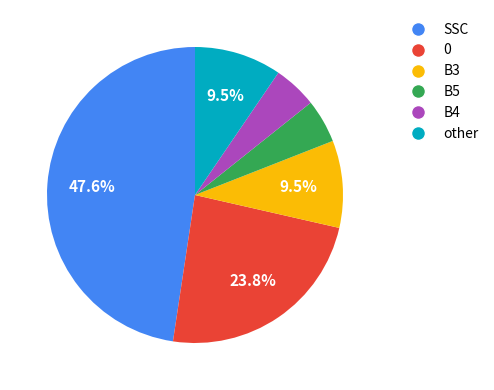

The B5 slice represents 5% of the pie. True or false?

True